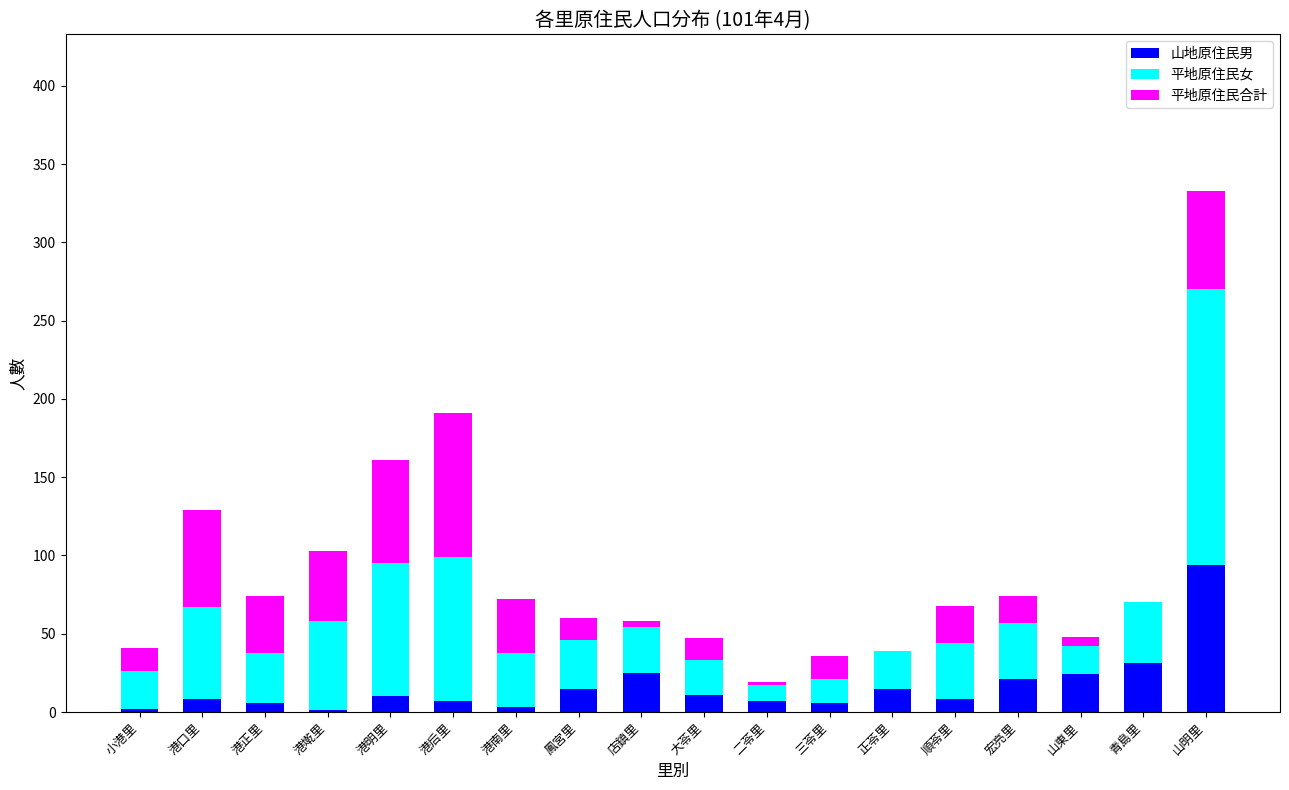

What is the maximum value for 山地原住民男?

94